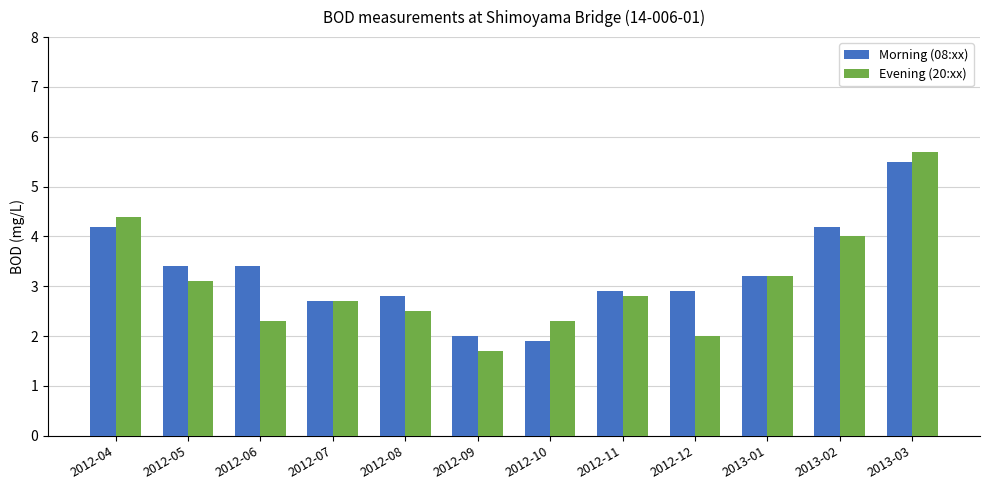

How many data points in Morning (08:xx) are above 3?

6